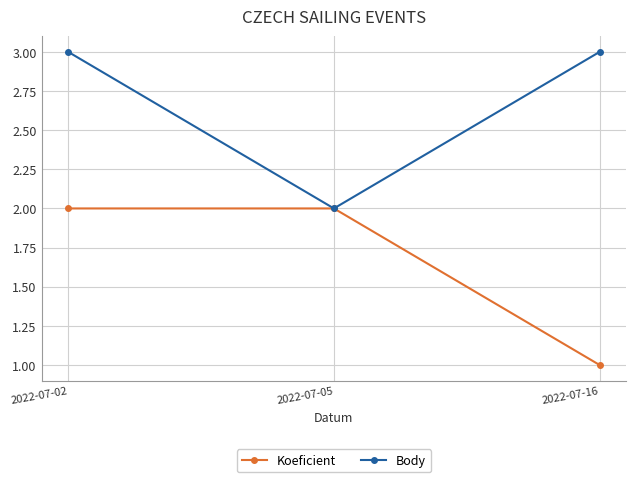

How many data points in Koeficient are less than 2?

1